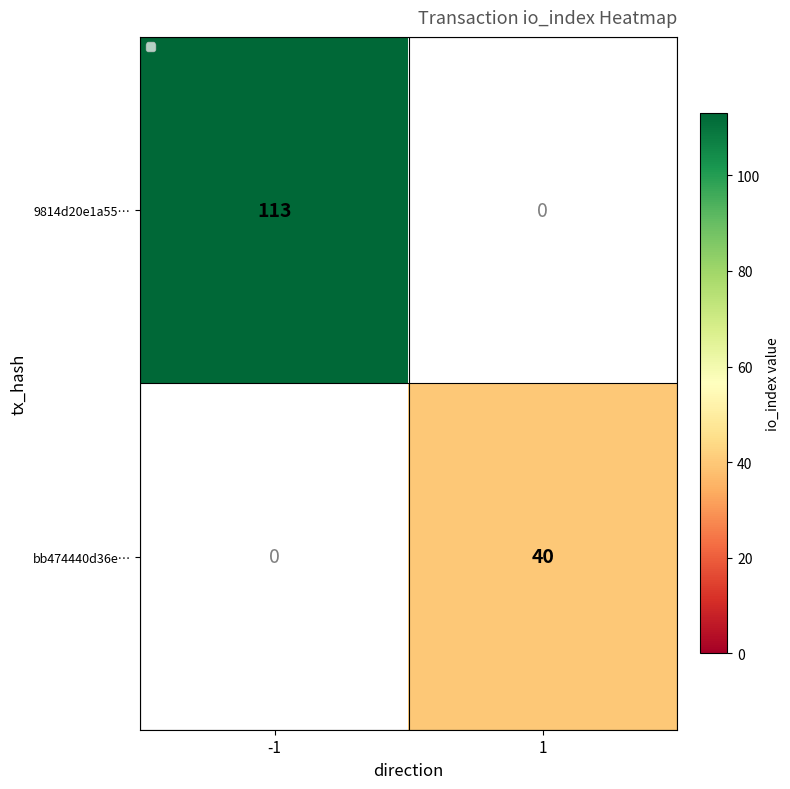

True or false: 9814d20e1a55… has a value of 113.0 at -1.

True